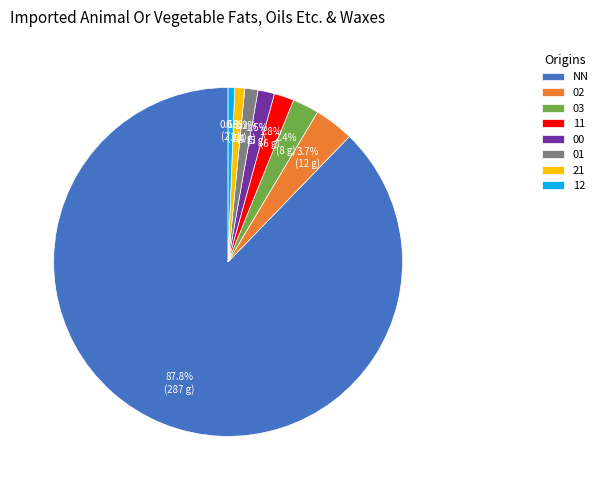

Approximately how many times larger is the value at 01 compared to 00?

0.8